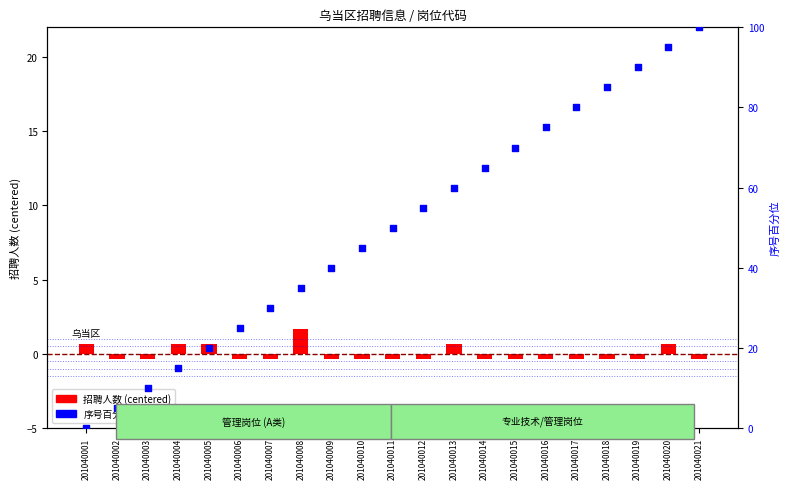

Which series reaches the minimum Y coordinate?

招聘人数 (centered)